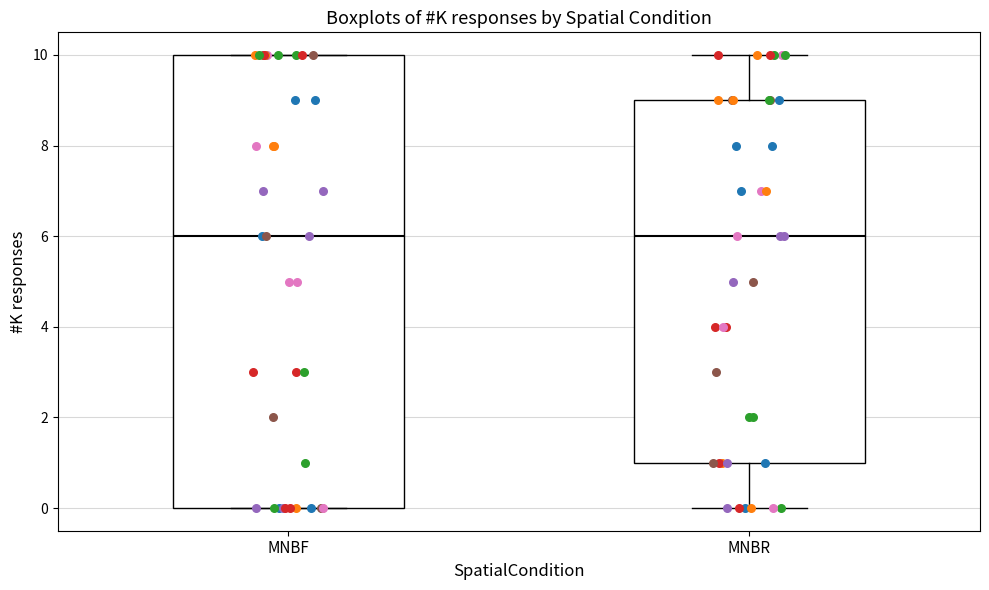

Comparing the boxes themselves (not the whiskers), which one is the tallest?

MNBF